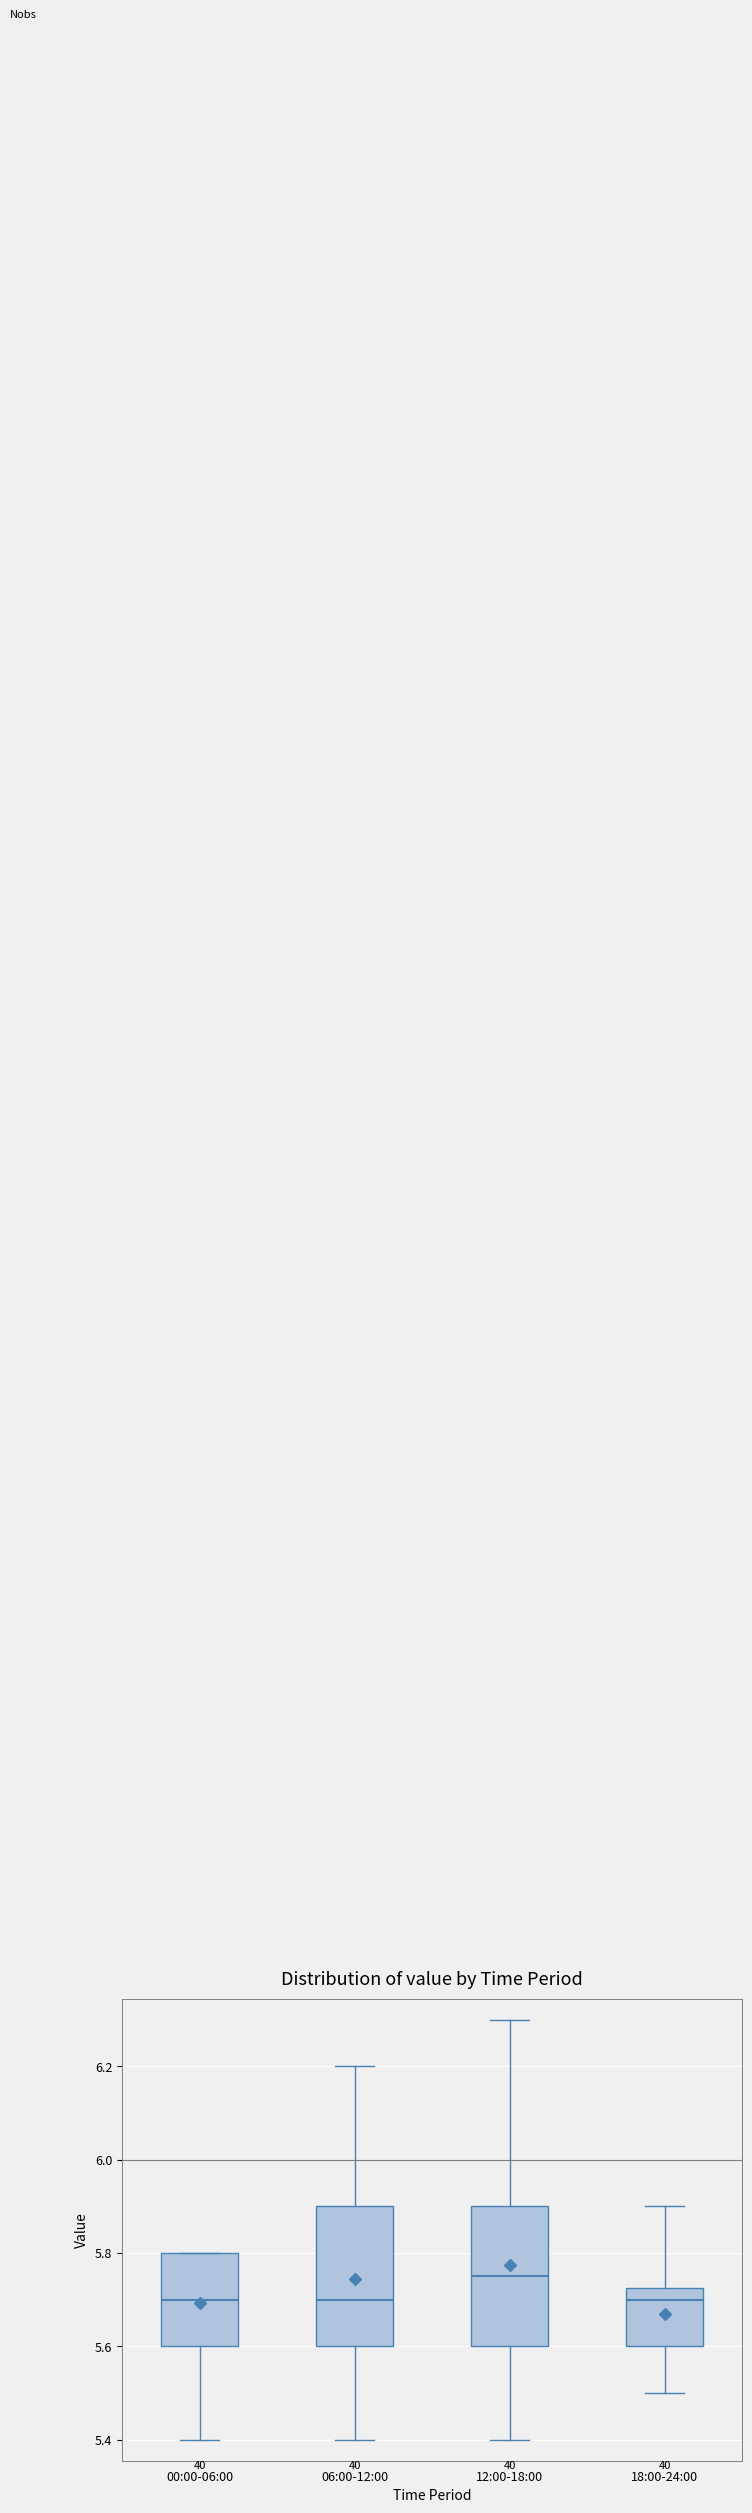

Where is the upper edge of the box for 12:00-18:00 on the y-axis? The values are not printed on the chart, so give them approximately, as read against the axis.

5.90